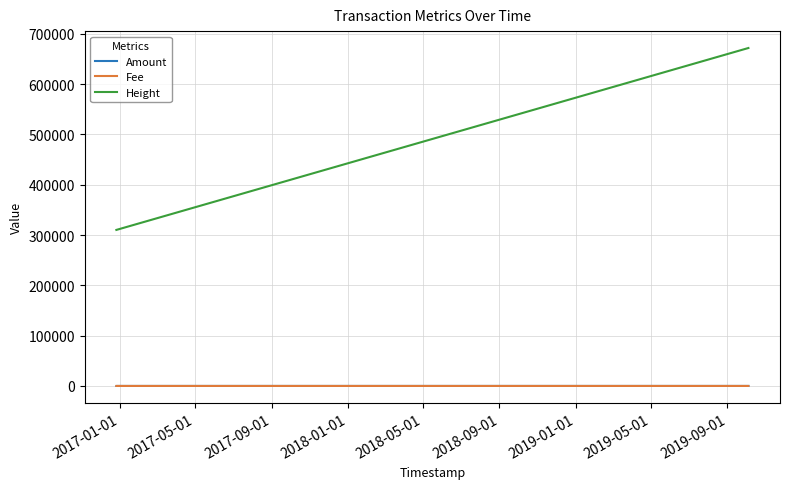

What are all the series names shown in the legend?

Amount, Fee, Height